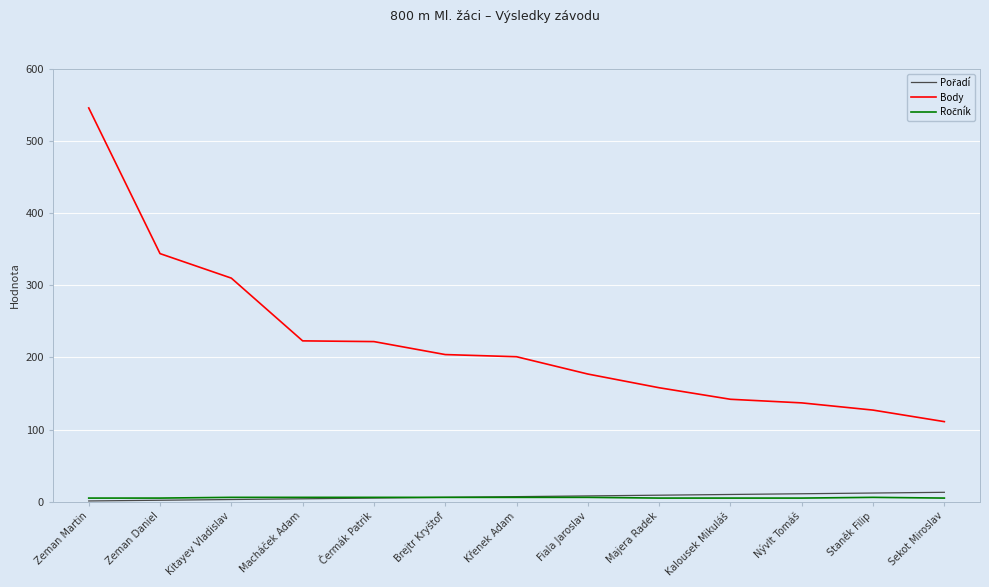

What is the difference between the second highest and minimum values in the Body series?

233